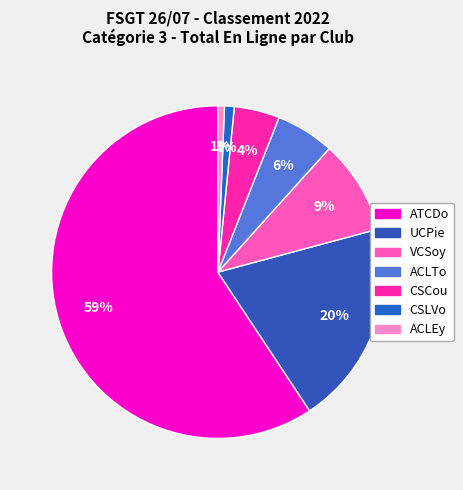

How many segments does this pie chart have?

7